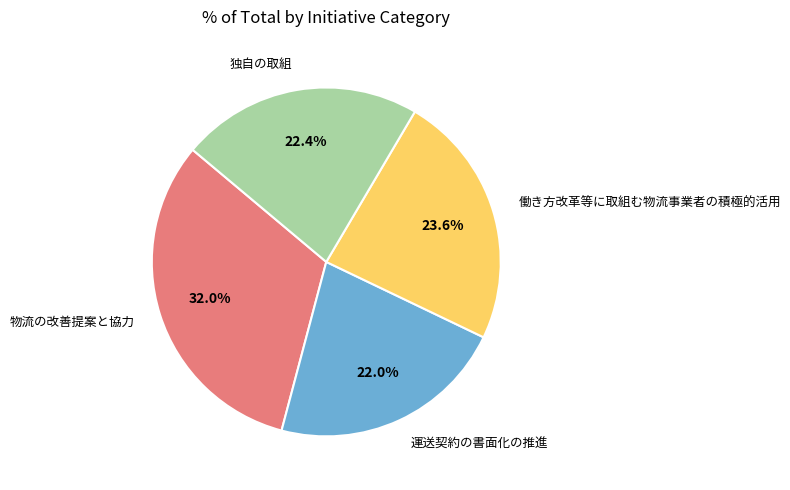

To the nearest percent, what is the combined percentage of 運送契約の書面化の推進 and 働き方改革等に取組む物流事業者の積極的活用?

46%